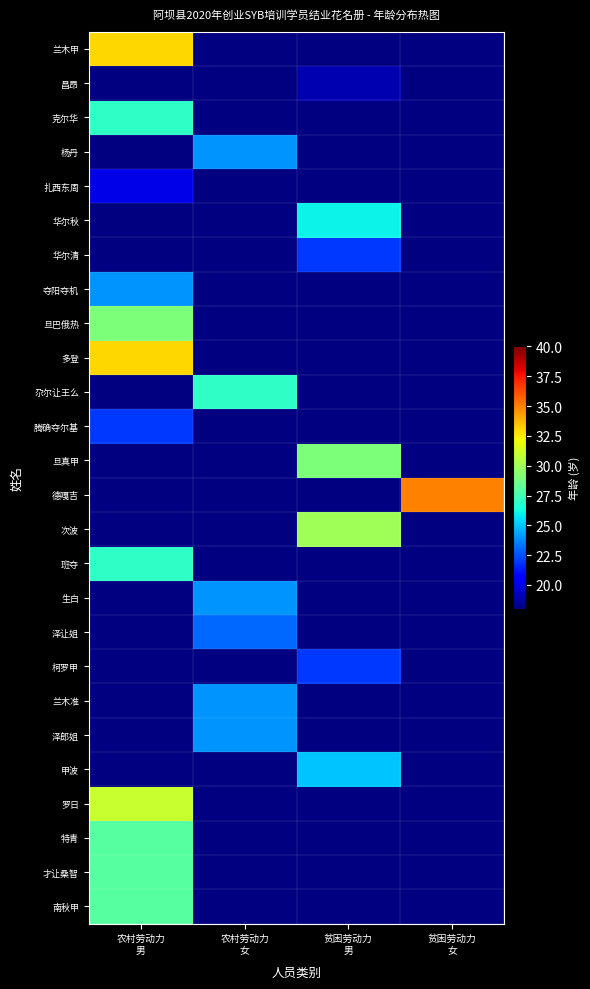

Which has a higher value, 贫困劳动力
男 or 贫困劳动力
女?

贫困劳动力
女